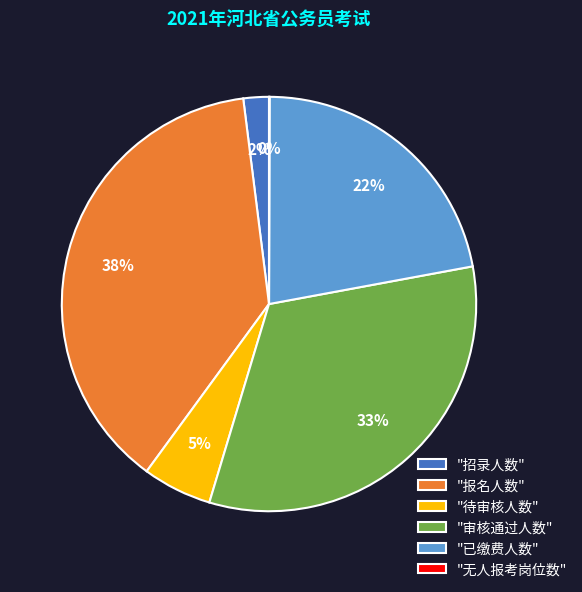

To the nearest percent, what is the average slice percentage?

17%